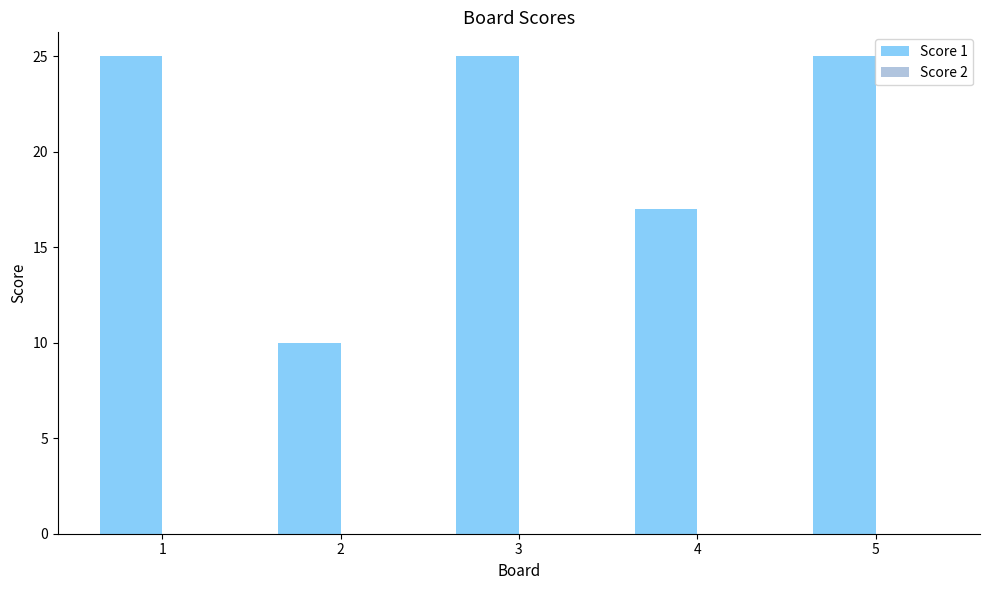

What is the greatest value displayed?

25